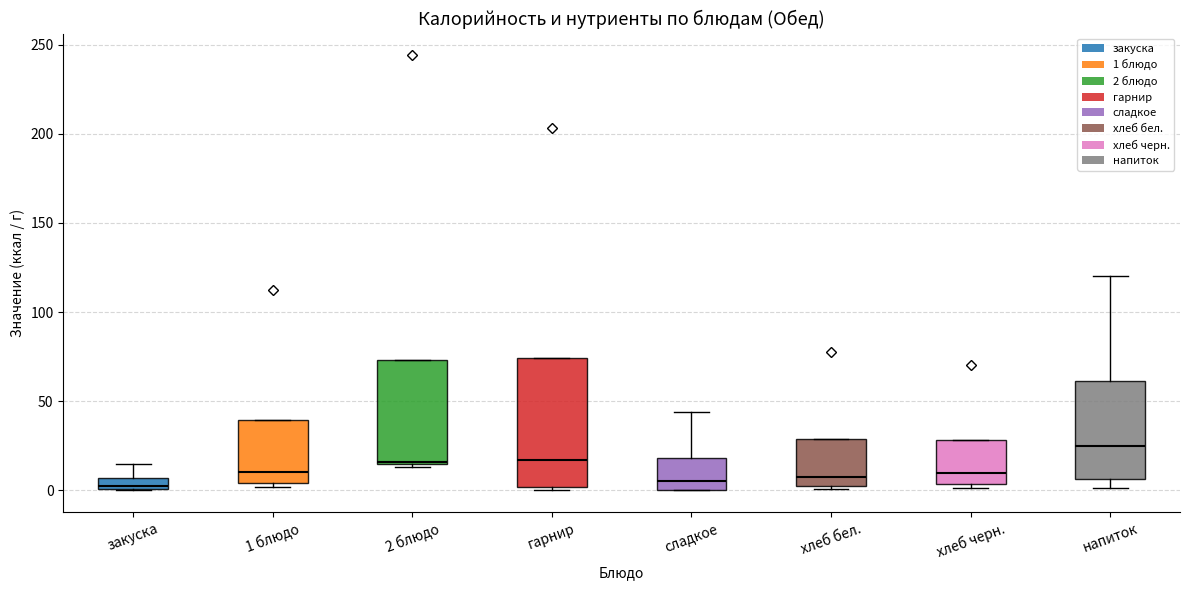

Which box is the tallest, from its lower edge to its upper edge?

гарнир